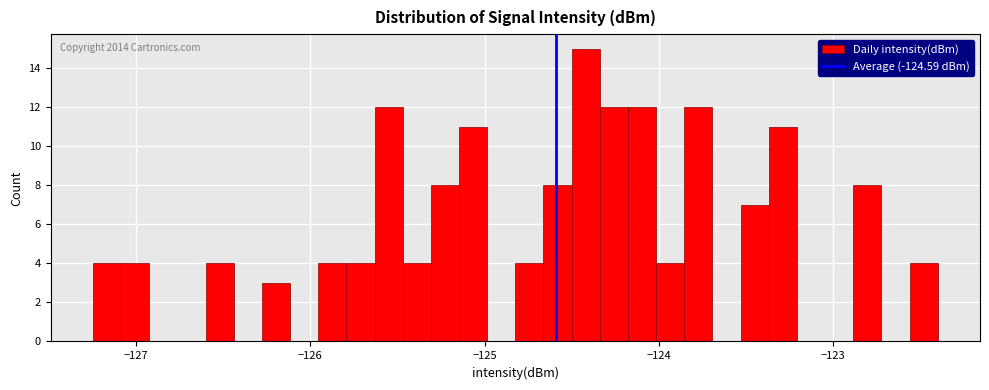

Around what value on the x-axis is the tallest bar? Give the approximate position of its centre, as read against the axis.

-124.4